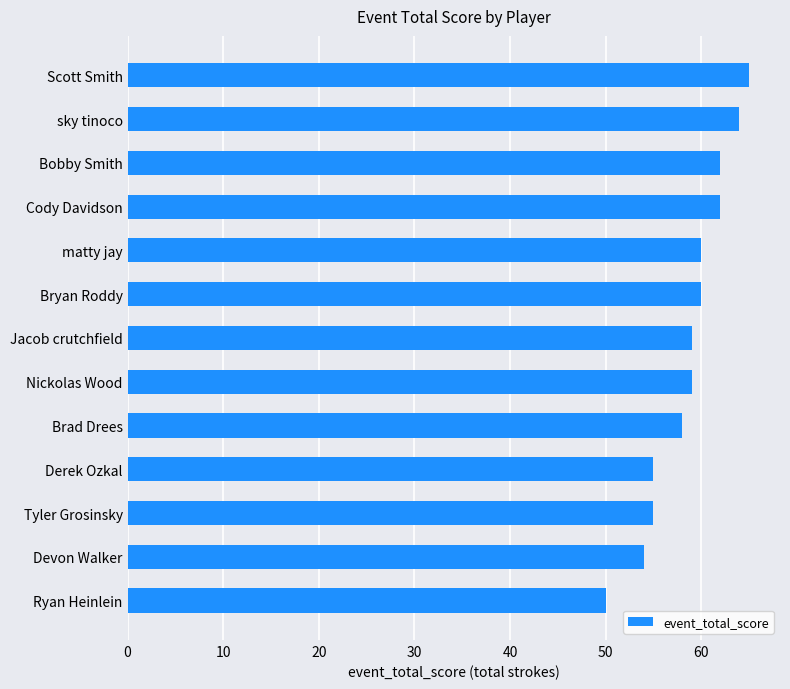

Reading bottom to top, extract all data points from this chart.

50	54	55	55	58	59	59	60	60	62	62	64	65